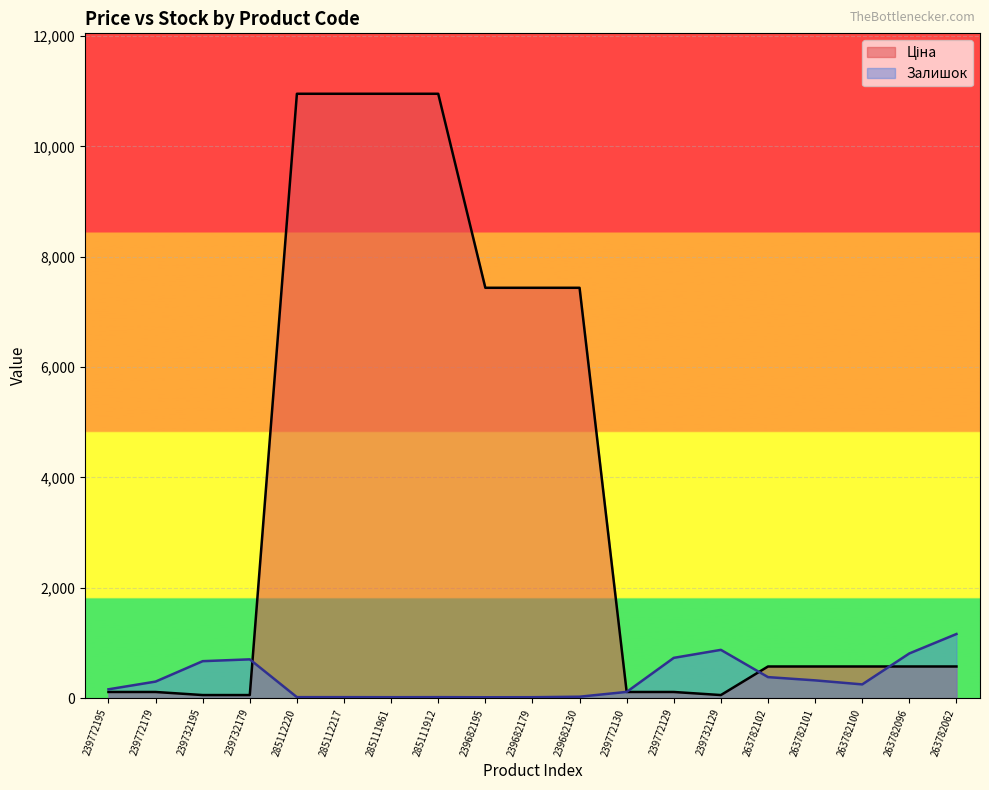

At 239682179, list the series in order from largest to smallest.

Ціна, Залишок